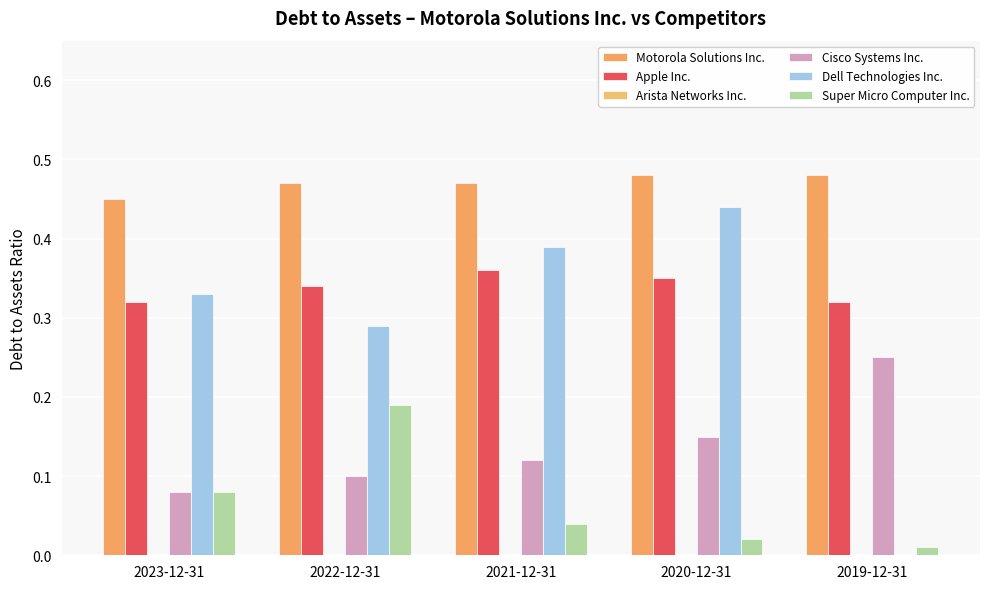

How many data points in Dell Technologies Inc. are above 0?

4